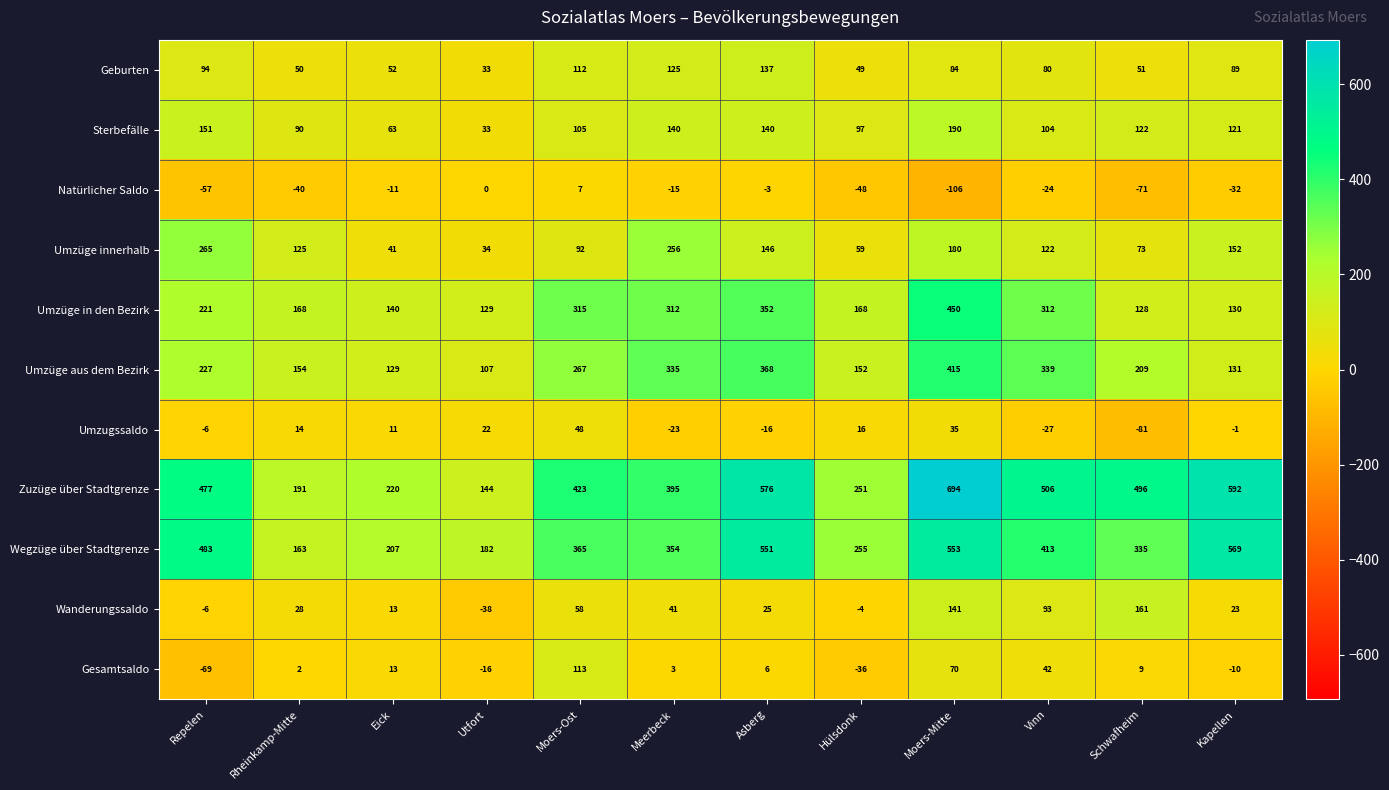

What is the difference between the highest and lowest values at Utfort?

220